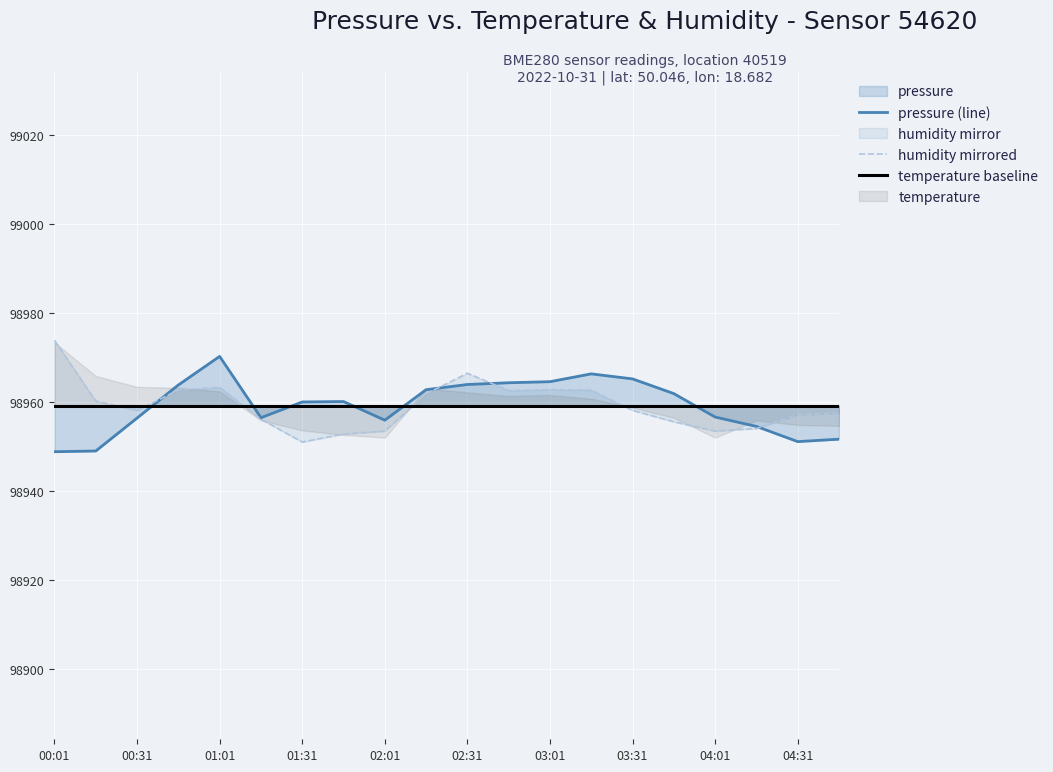

What is the lowest value of the pressure (line) series?

98948.8